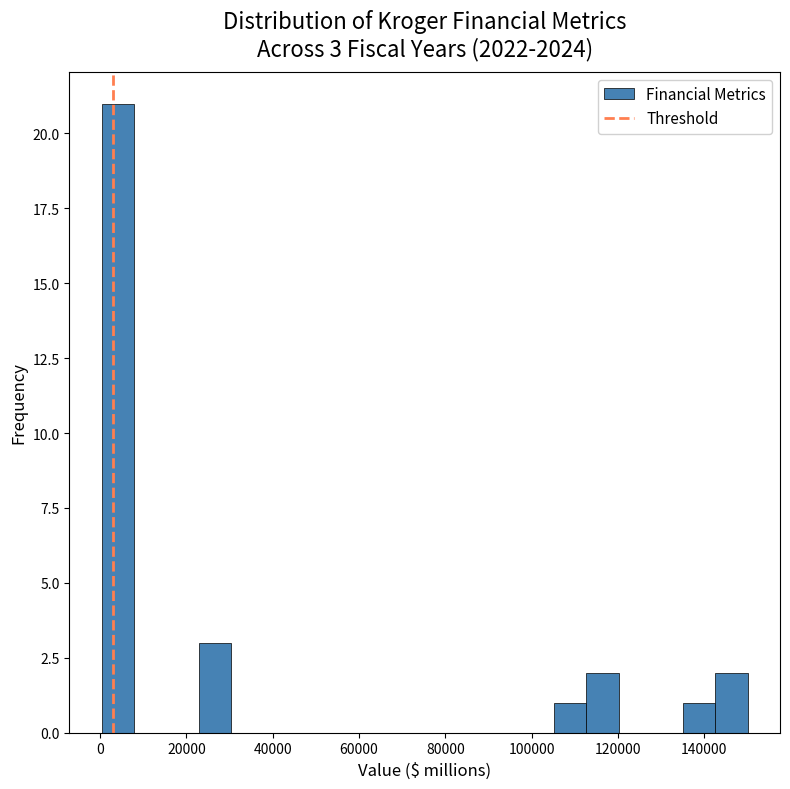

Around what value on the x-axis is the tallest bar? Give the approximate position of its centre, as read against the axis.

4000